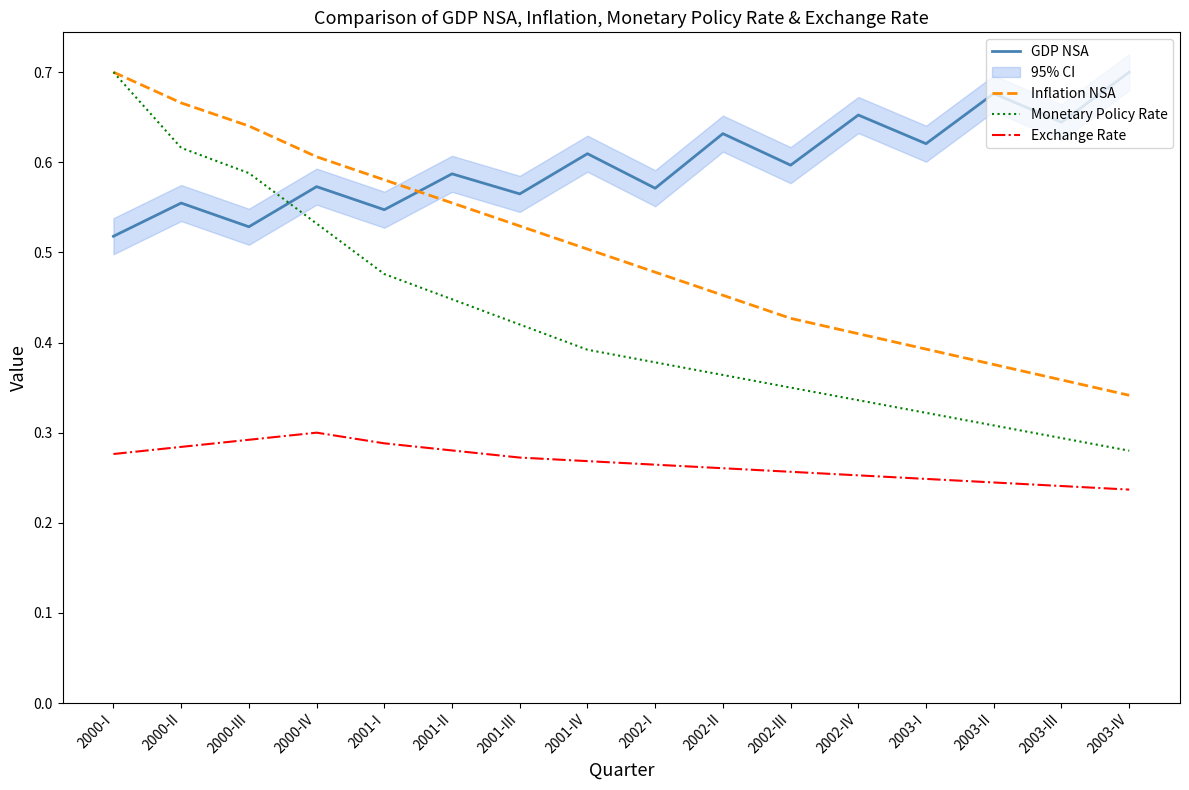

What is the total value across all series at 2001-II?

1.9